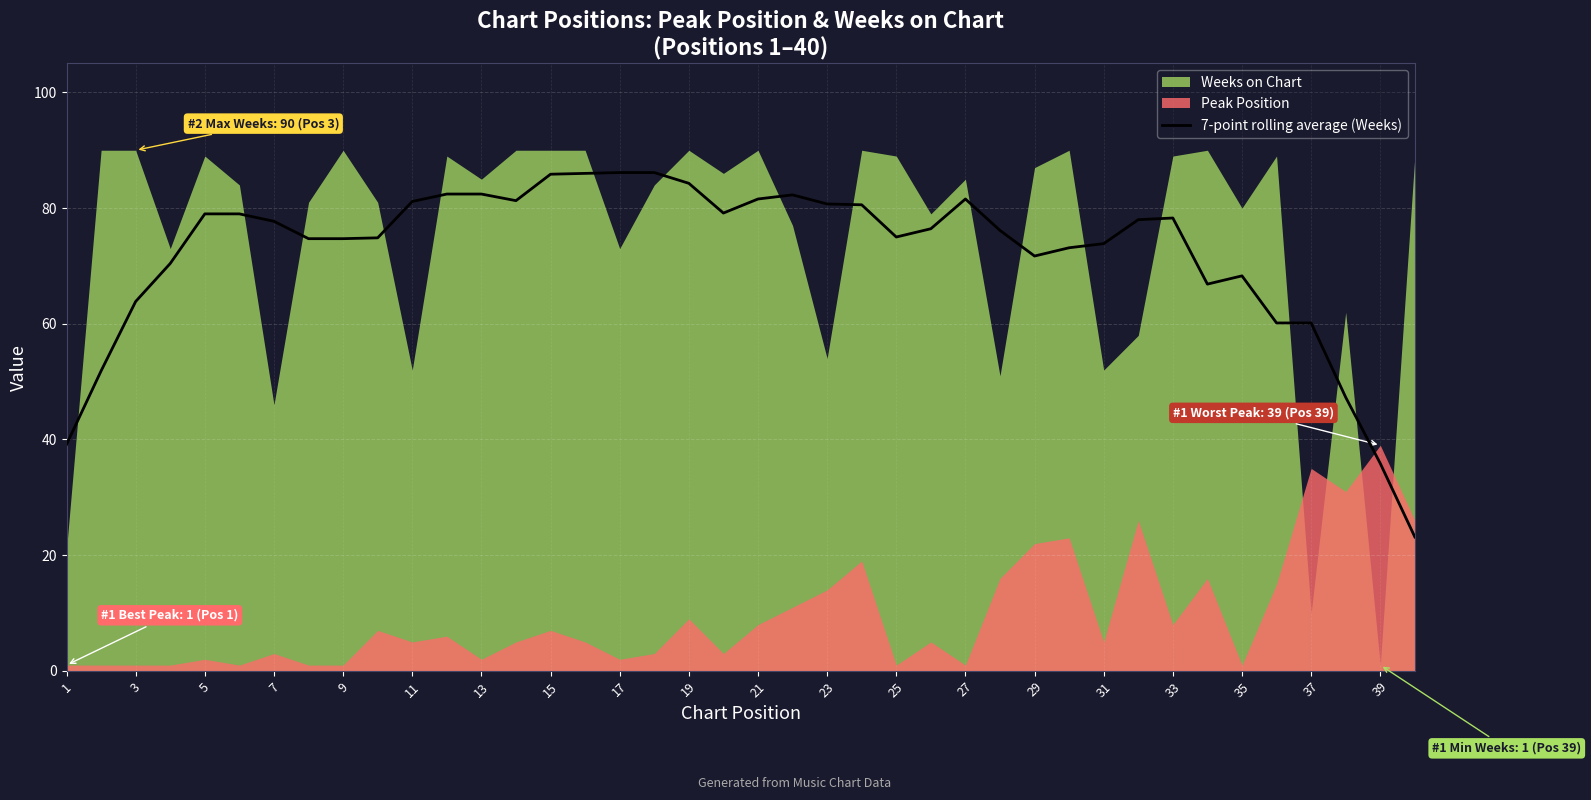

The 7-point rolling average (Weeks) series shows 81.6 at 21. True or false?

True